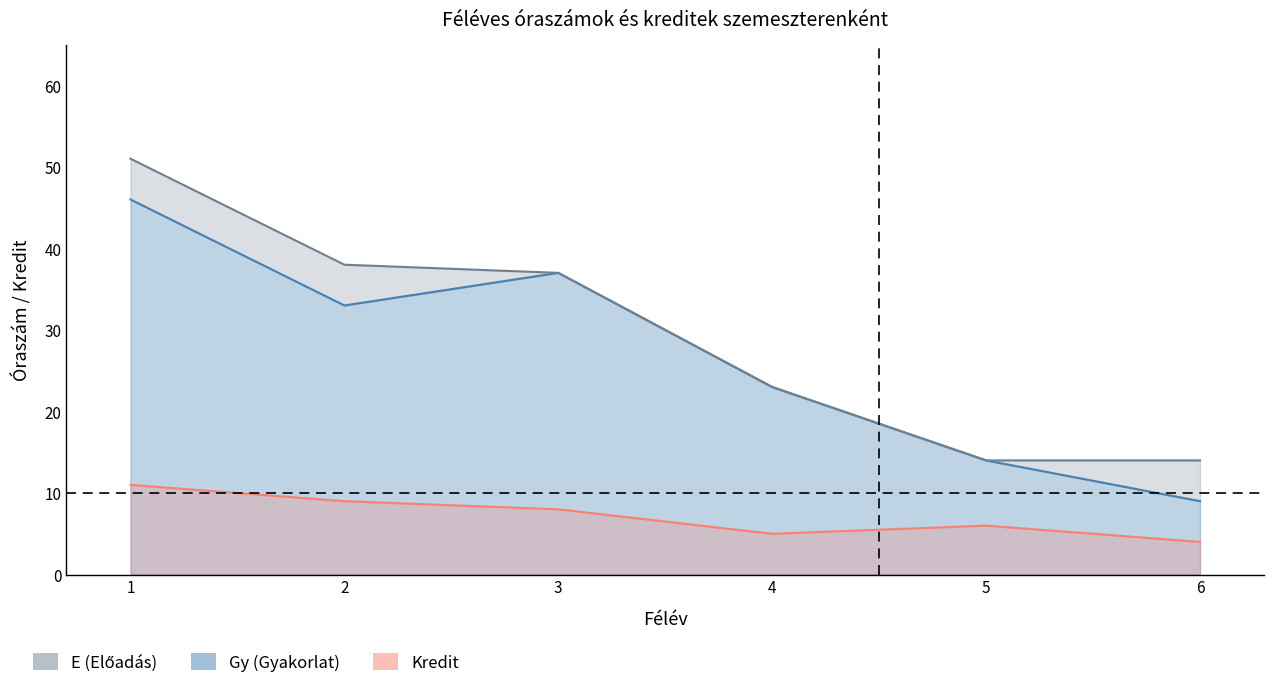

List the labels in order of Gy (Gyakorlat) value, smallest first.

6, 5, 4, 2, 3, 1